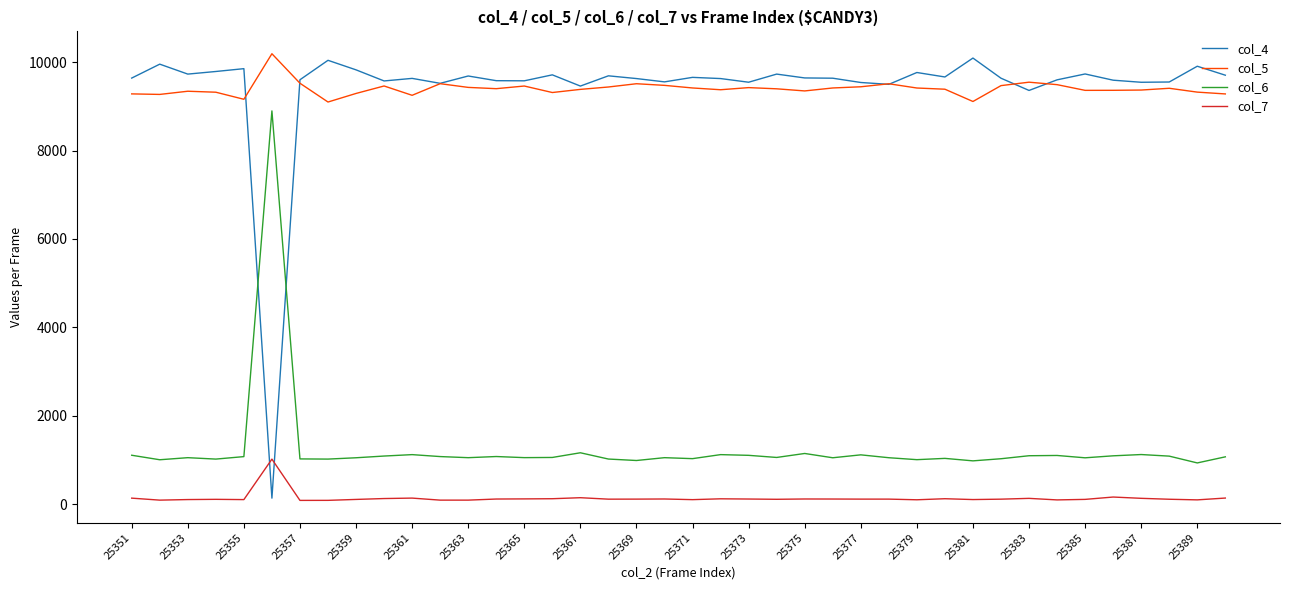

True or false: col_6 and col_7 intersect in this chart.

False